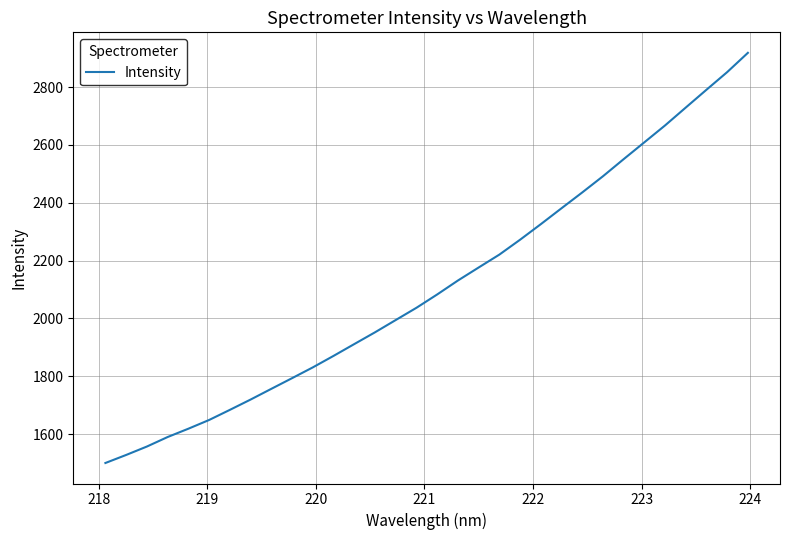

Reading left to right, list all the values displayed in this chart.

1499.8	1527.6	1556.7	1589.6	1618.4	1648.6	1683.6	1719.3	1756.4	1793.3	1830.6	1870.4	1911.3	1952.0	1994.5	2036.8	2082.9	2131.2	2176.2	2220.8	2272.3	2326.1	2381.1	2435.8	2491.8	2551.0	2609.3	2667.7	2729.6	2791.2	2852.2	2918.8